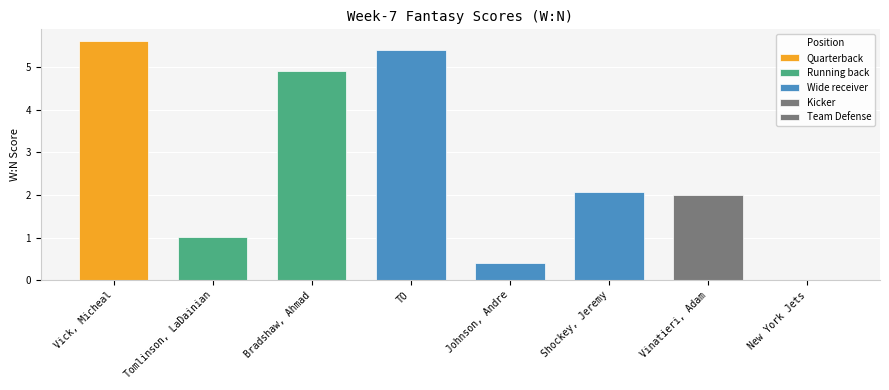

Reading left to right, what are all the values shown in this chart?

Vick, Micheal=5.6	Tomlinson, LaDainian=1.0	Bradshaw, Ahmad=4.9	TO=5.4	Johnson, Andre=0.4	Shockey, Jeremy=2.1	Vinatieri, Adam=2.0	New York Jets=0.0